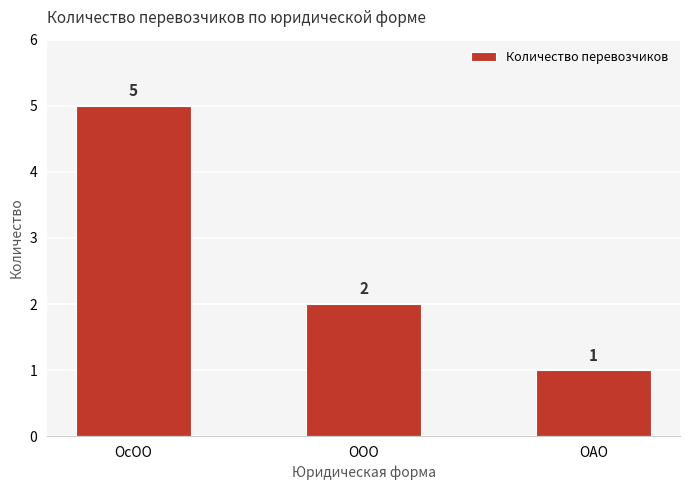

Reading left to right, transcribe all the data shown in this chart.

ОсОО=5	ООО=2	ОАО=1